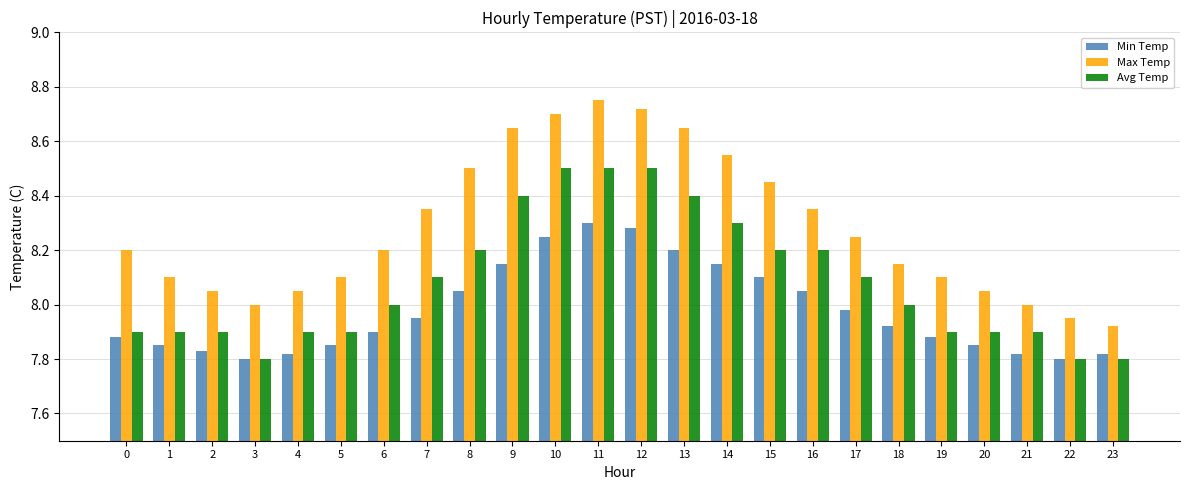

What is the difference between the Min Temp values at 21 and 17?

0.2